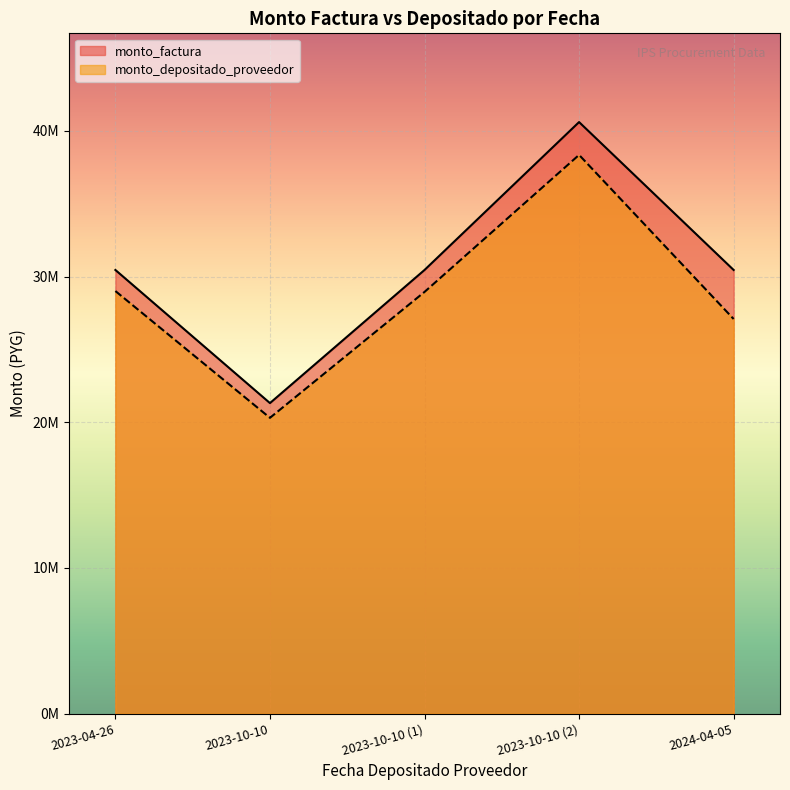

True or false: monto_depositado_proveedor and monto_factura intersect in this chart.

False